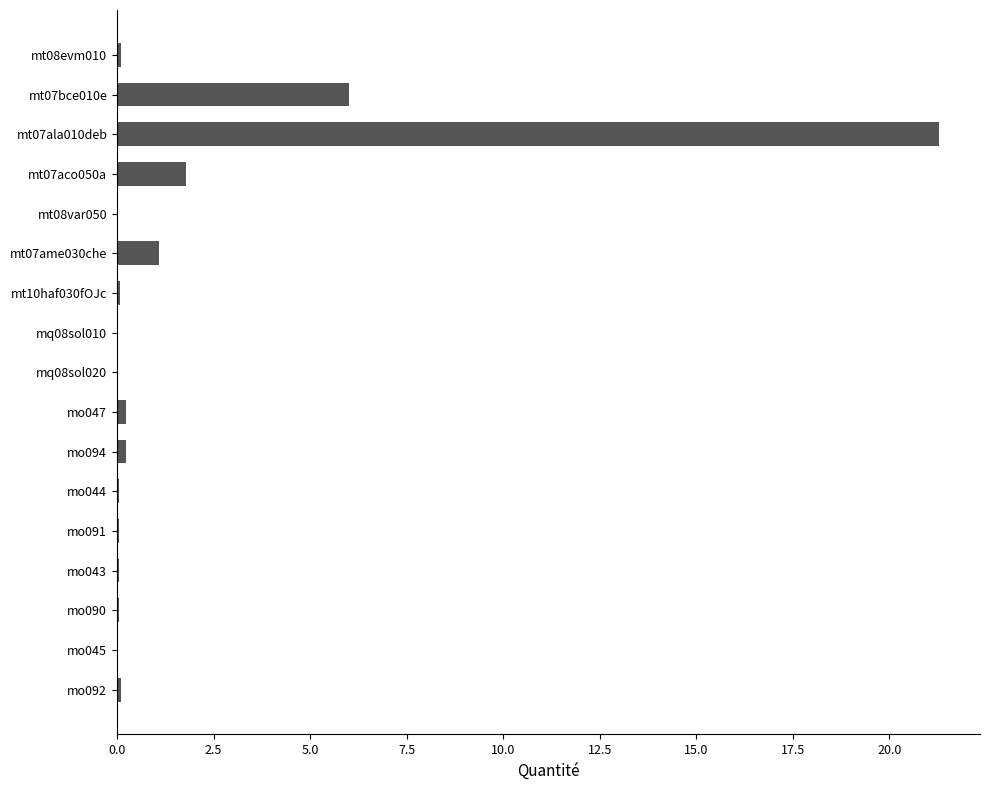

The value at mt07ame030che is 1.8. True or false?

False